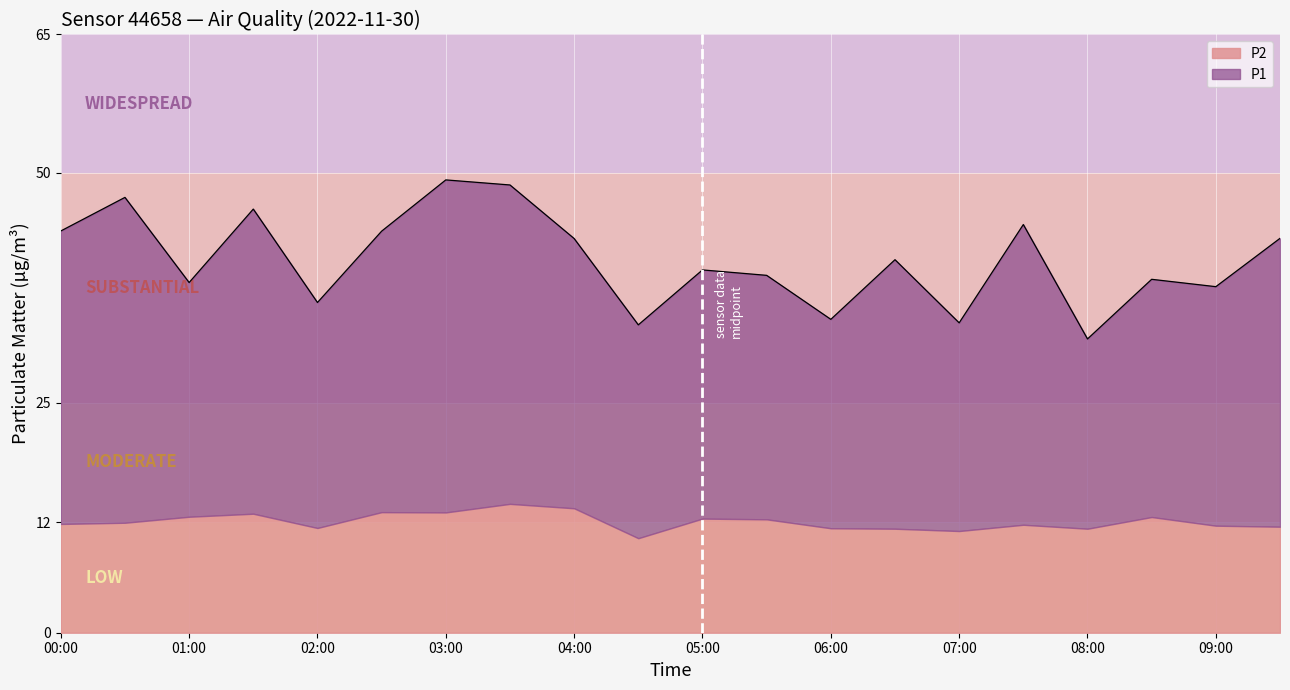

Reading left to right, what are all the values shown in this chart?

43.6	47.3	38.0	46.0	35.9	43.6	49.2	48.6	42.8	33.5	39.4	38.8	34.0	40.5	33.7	44.4	31.9	38.4	37.6	42.9